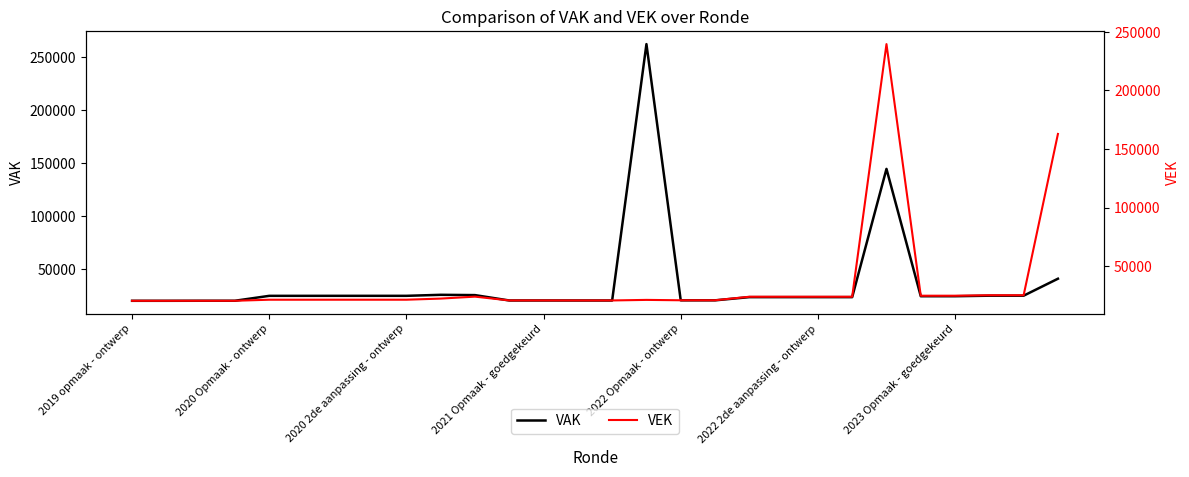

How many categories are shown in the chart?

28